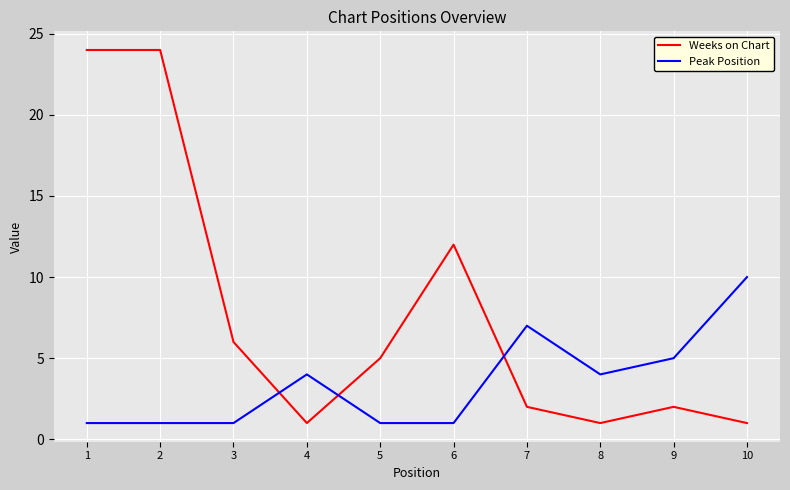

Between 6 and 7, which series saw the biggest shift?

Weeks on Chart